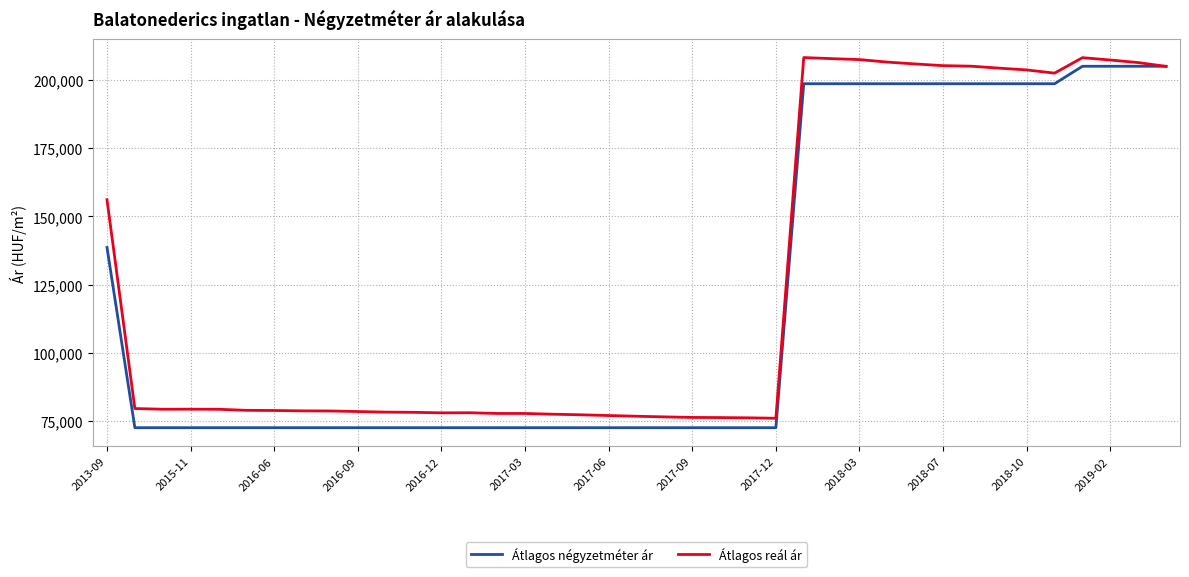

Rank the series by their maximum value, from highest to lowest.

Átlagos reál ár, Átlagos négyzetméter ár